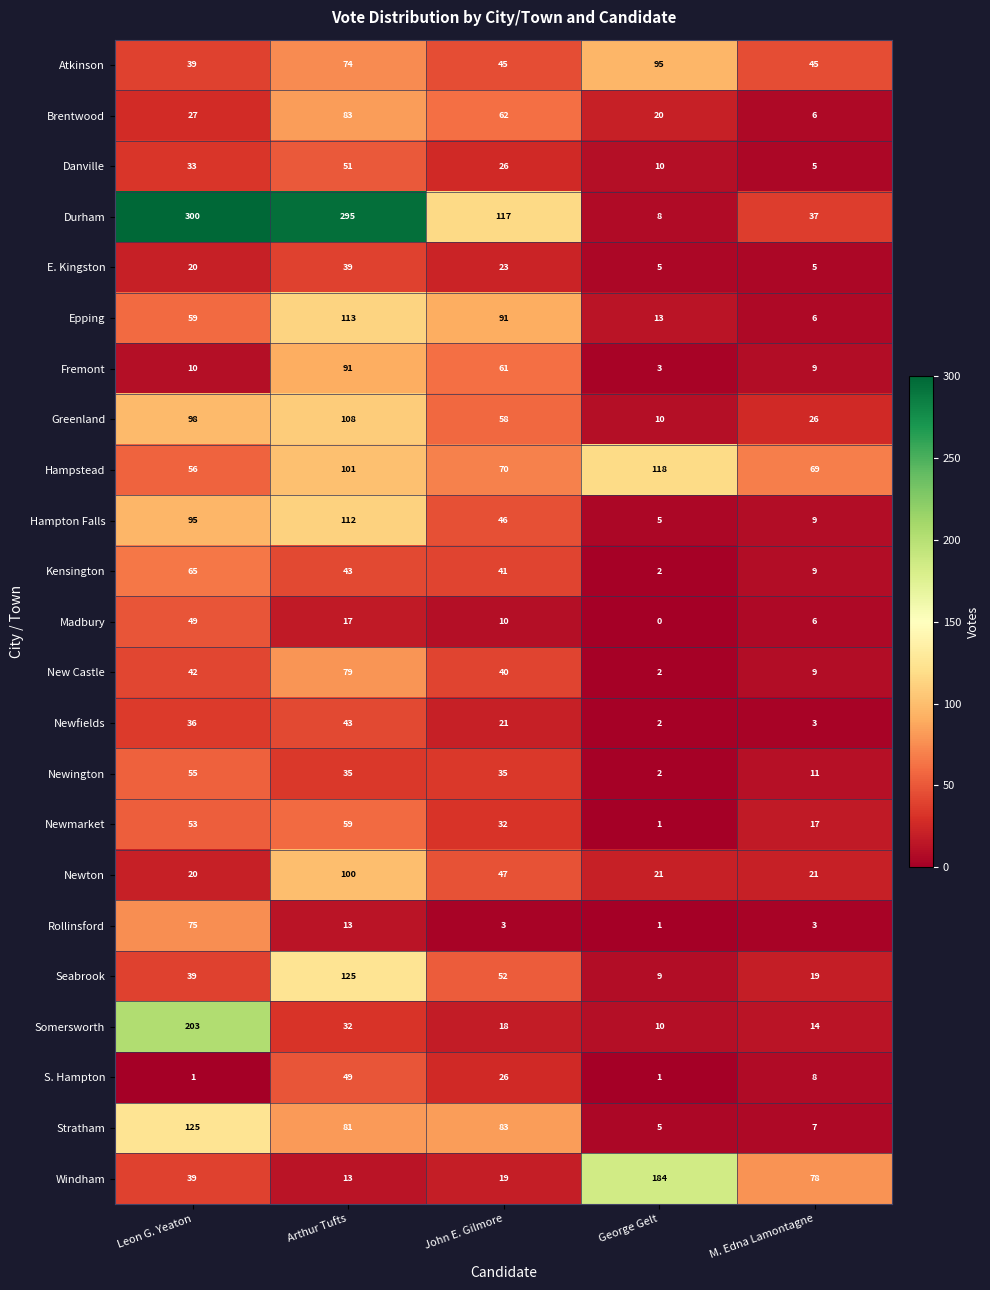

What is the difference between the highest and lowest values at Arthur Tufts?

282